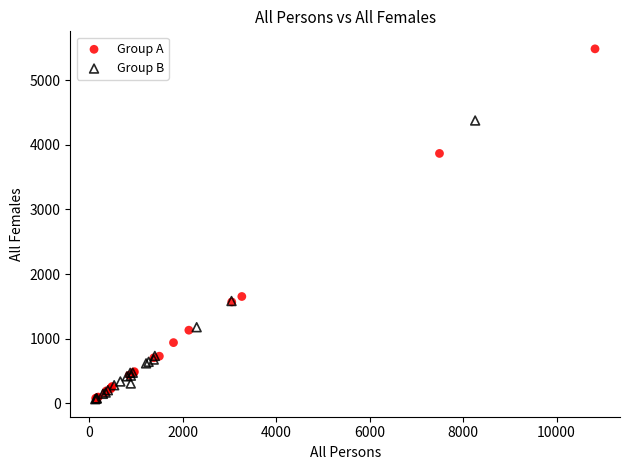

Which series has the widest spread of Y values?

Group A